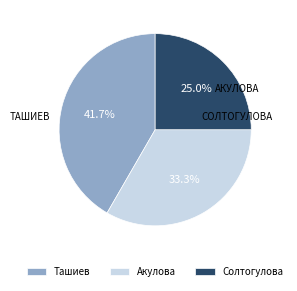

What portion of the pie excludes Акулова?

66.7%